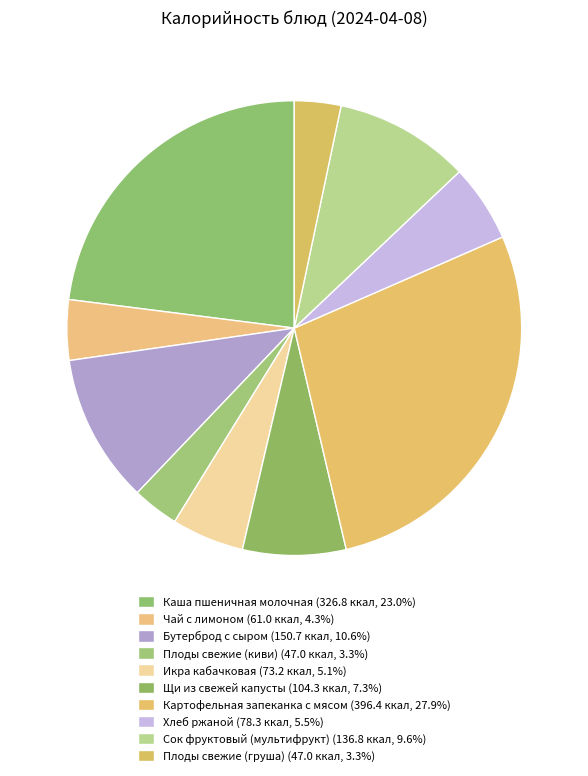

What is the smallest slice in the pie chart?

Плоды свежие (киви)